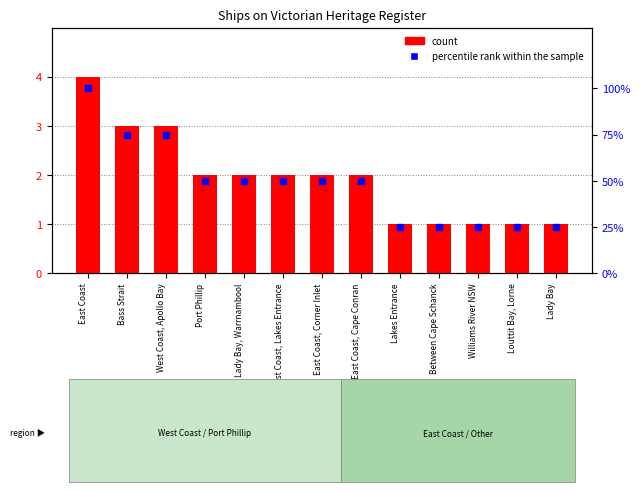

Which series has the widest spread of Y values?

percentile rank within the sample